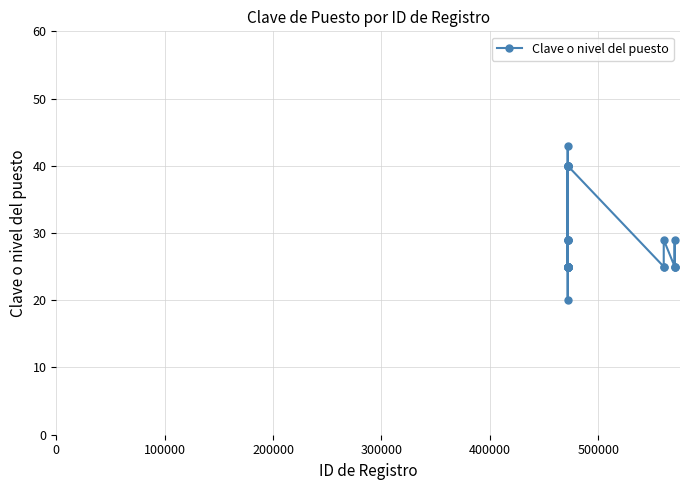

How many points are lower than both their immediate neighbors (excluding endpoints)?

3